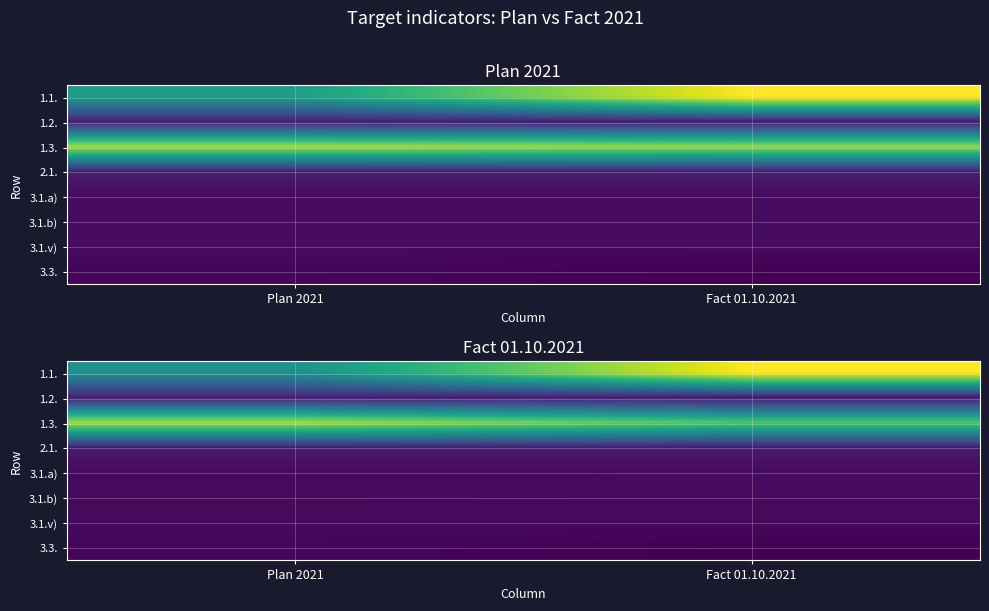

At which category is the sum across all series the highest?

Fact 01.10.2021